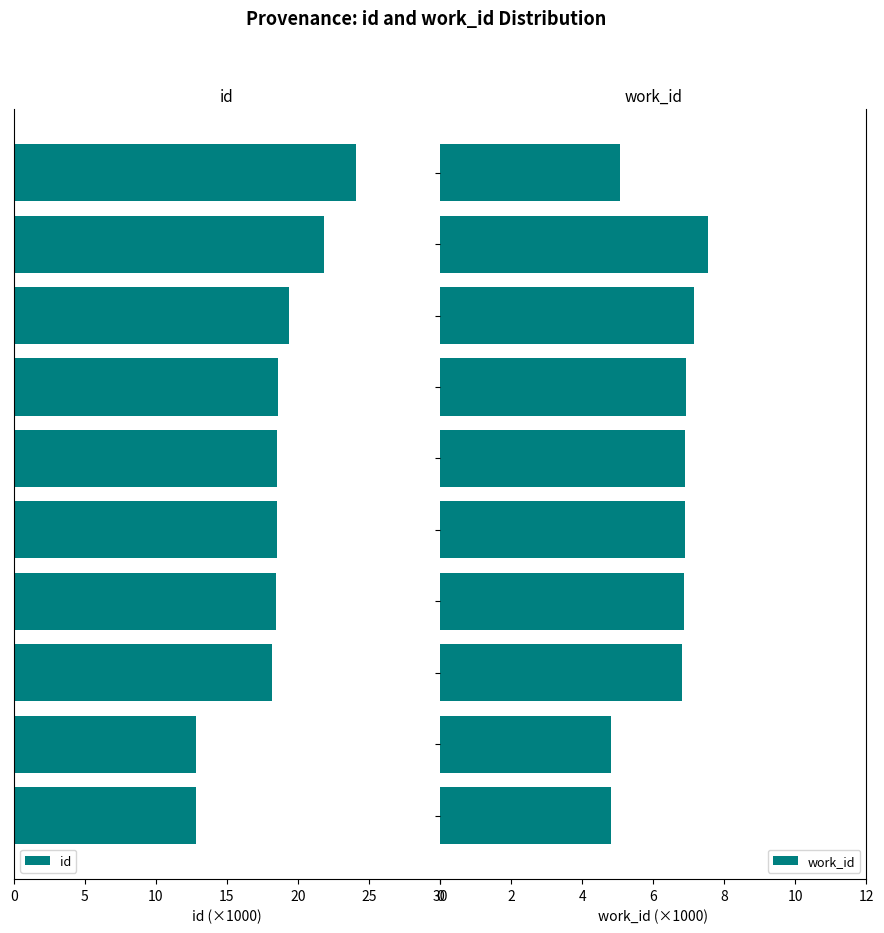

What is the highest value of the work_id series?

7.5